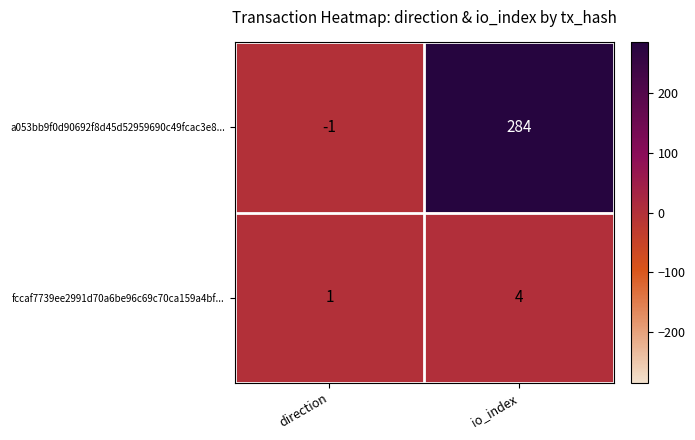

Rank the series by their maximum value, from highest to lowest.

a053bb9f0d90692f8d45d52959690c49fcac3e8..., fccaf7739ee2991d70a6be96c69c70ca159a4bf...